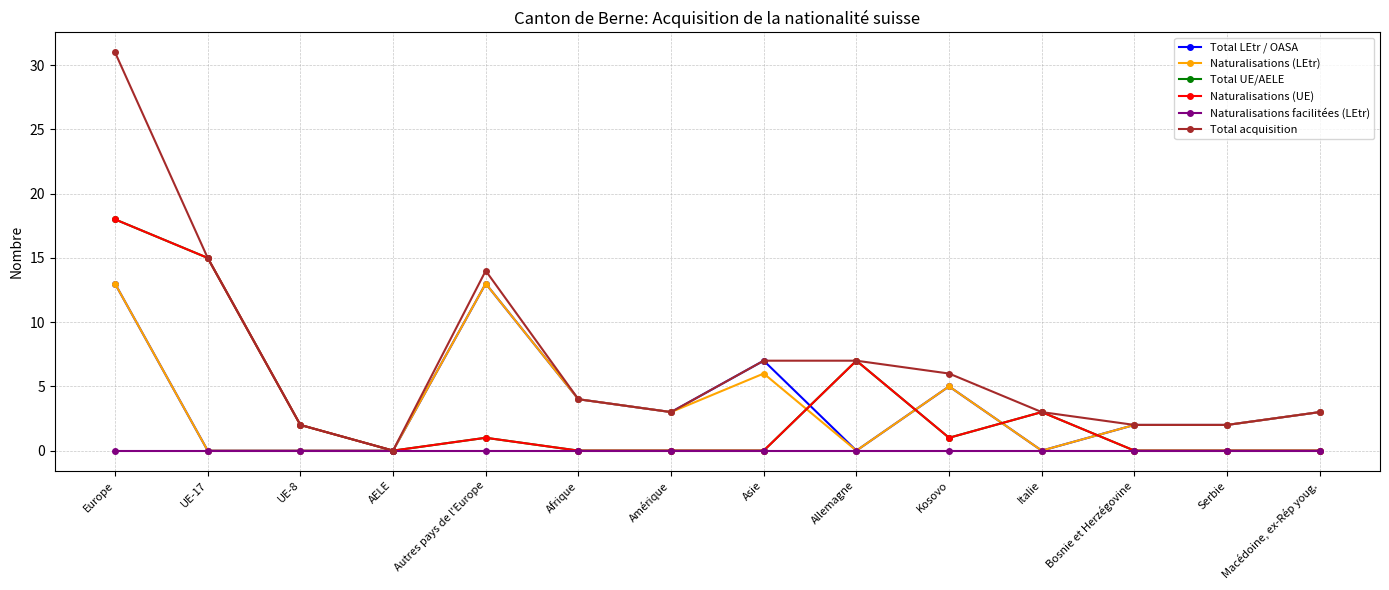

Reading left to right, transcribe all the data shown in this chart.

Total LEtr / OASA: 13	0	0	0	13	4	3	7	0	5	0	2	2	3
Naturalisations (LEtr): 13	0	0	0	13	4	3	6	0	5	0	2	2	3
Total UE/AELE: 18	15	2	0	1	0	0	0	7	1	3	0	0	0
Naturalisations (UE): 18	15	2	0	1	0	0	0	7	1	3	0	0	0
Naturalisations facilitées (LEtr): 0	0	0	0	0	0	0	0	0	0	0	0	0	0
Total acquisition: 31	15	2	0	14	4	3	7	7	6	3	2	2	3